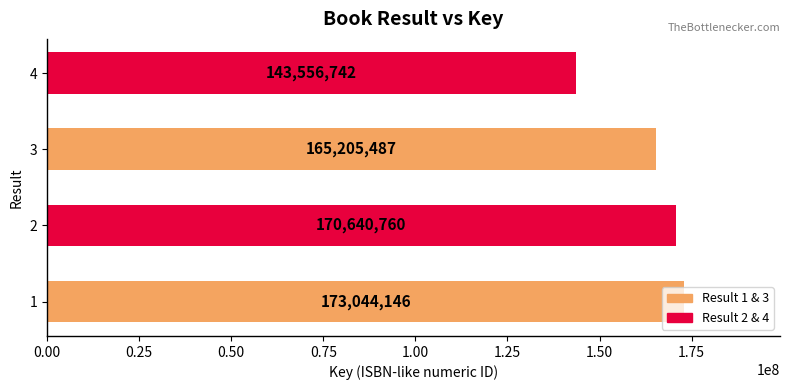

Which has a higher value, 4 or 3?

3